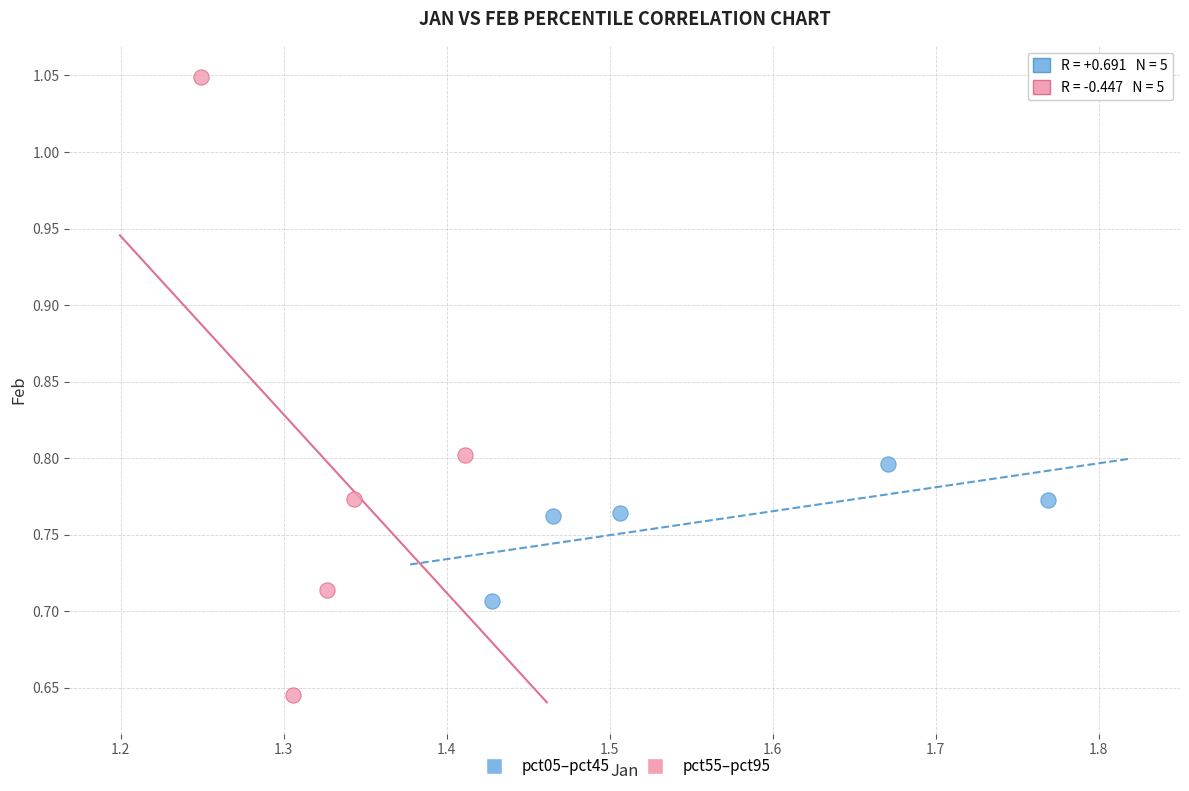

Which series contains the lowest Y value?

pct55–pct95